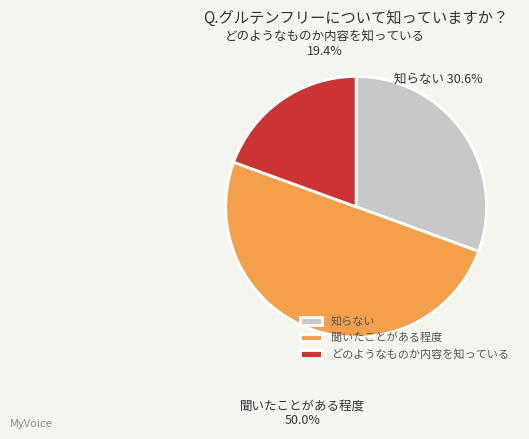

Rank the categories by value from highest to lowest.

聞いたことがある程度, 知らない, どのようなものか内容を知っている